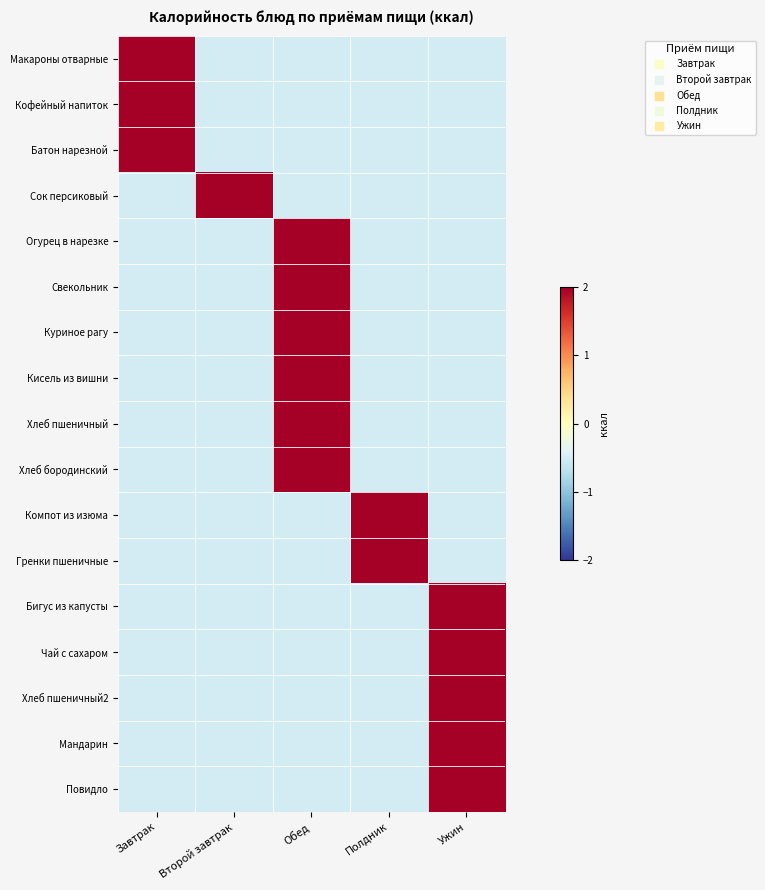

Count the number of data series in this chart.

17